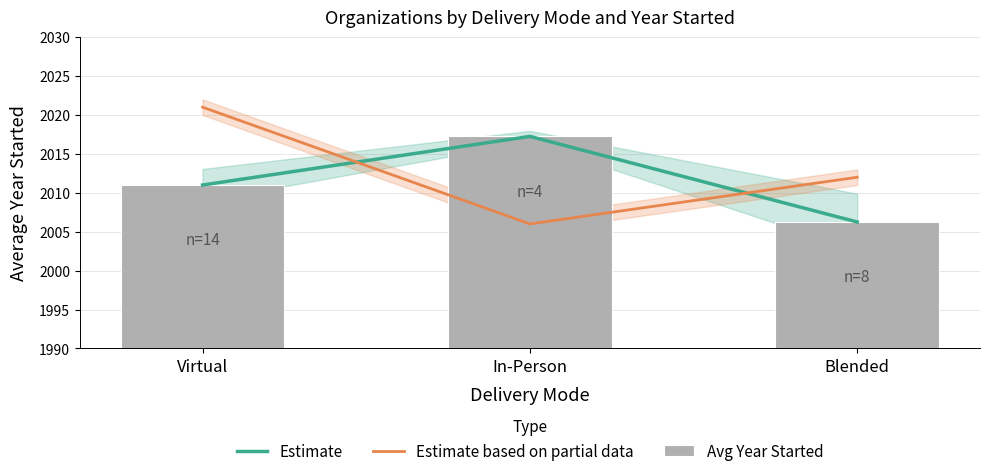

Between Blended and In-Person, which is larger?

In-Person